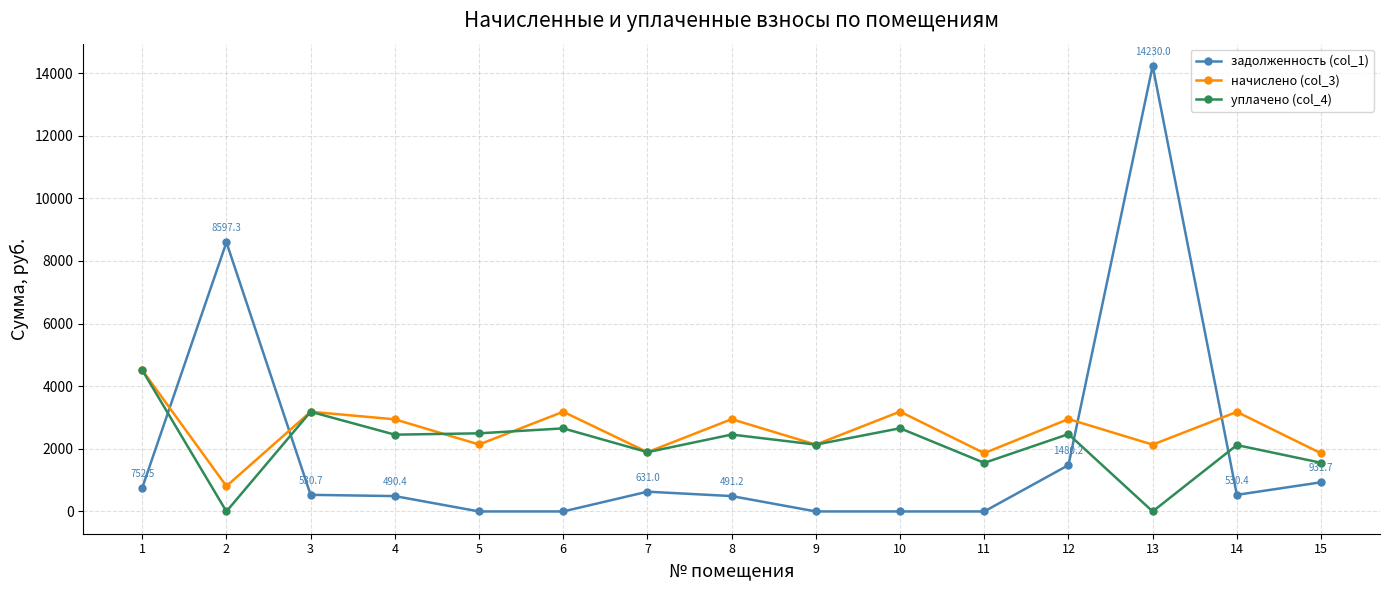

What is the difference between the maximum and minimum values in the начислено (col_3) series?

3706.9